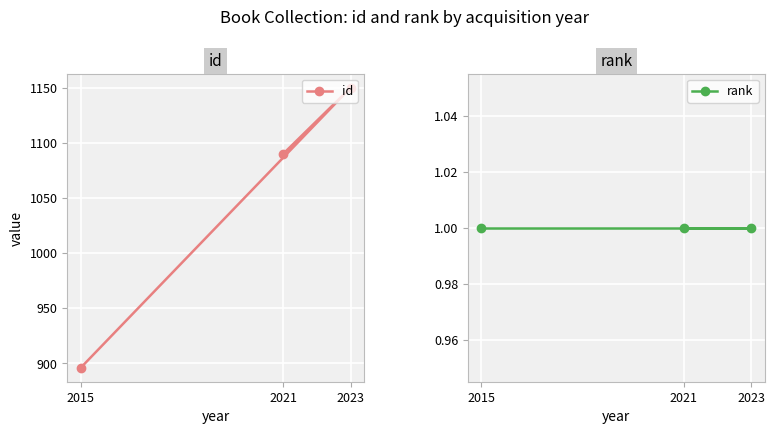

Which has a higher value, 2015 or 2023?

2023